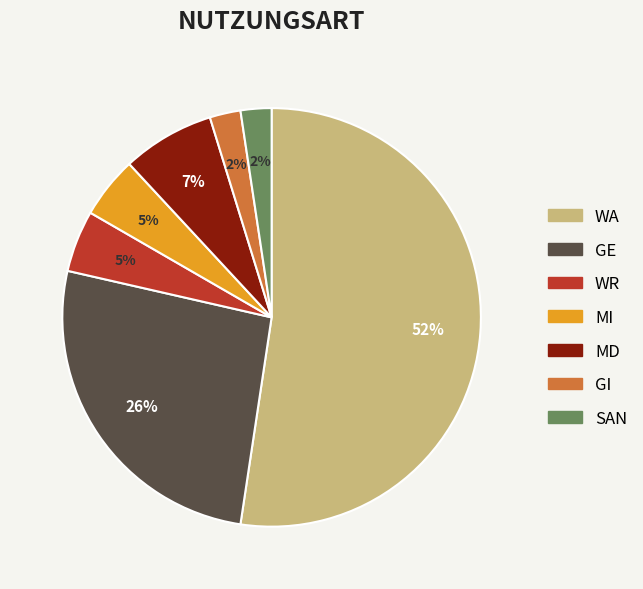

To the nearest percent, what percentage of the pie is MD?

7%